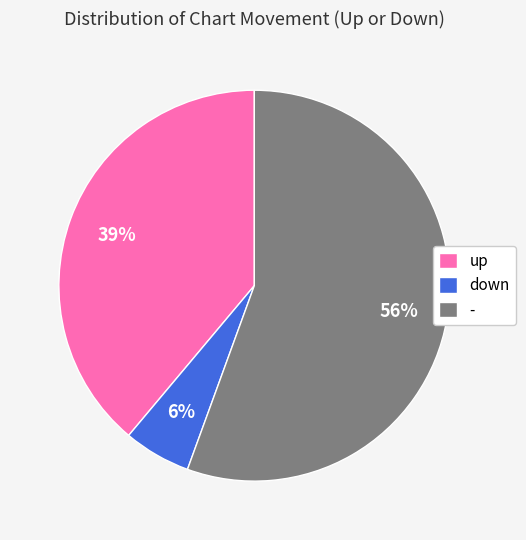

Which has a higher value, up or down?

up